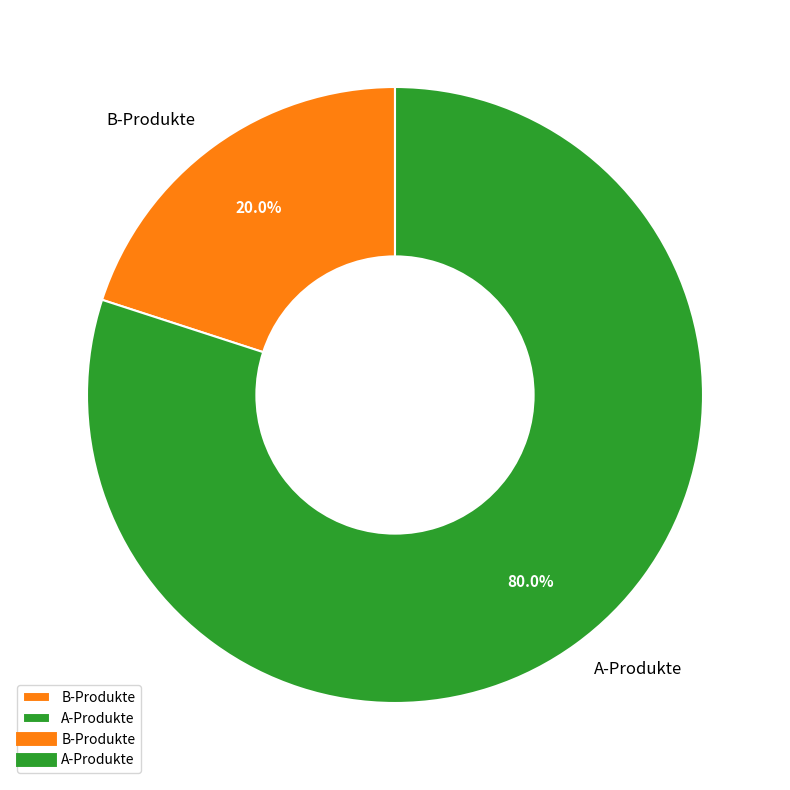

To the nearest percent, what percentage of the pie is B-Produkte?

20%